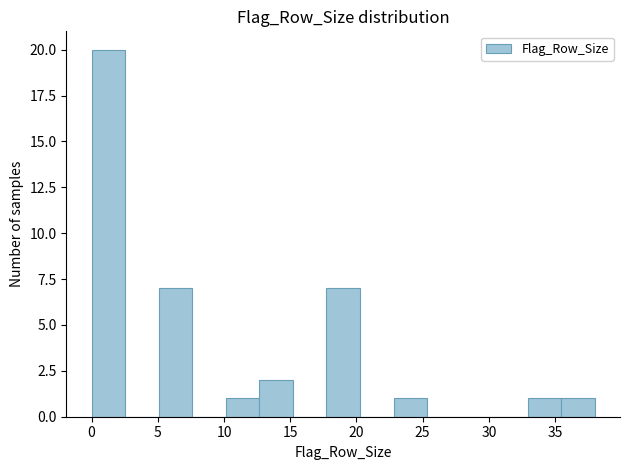

Which range on the x-axis has the tallest bar?

0.0 to 2.5